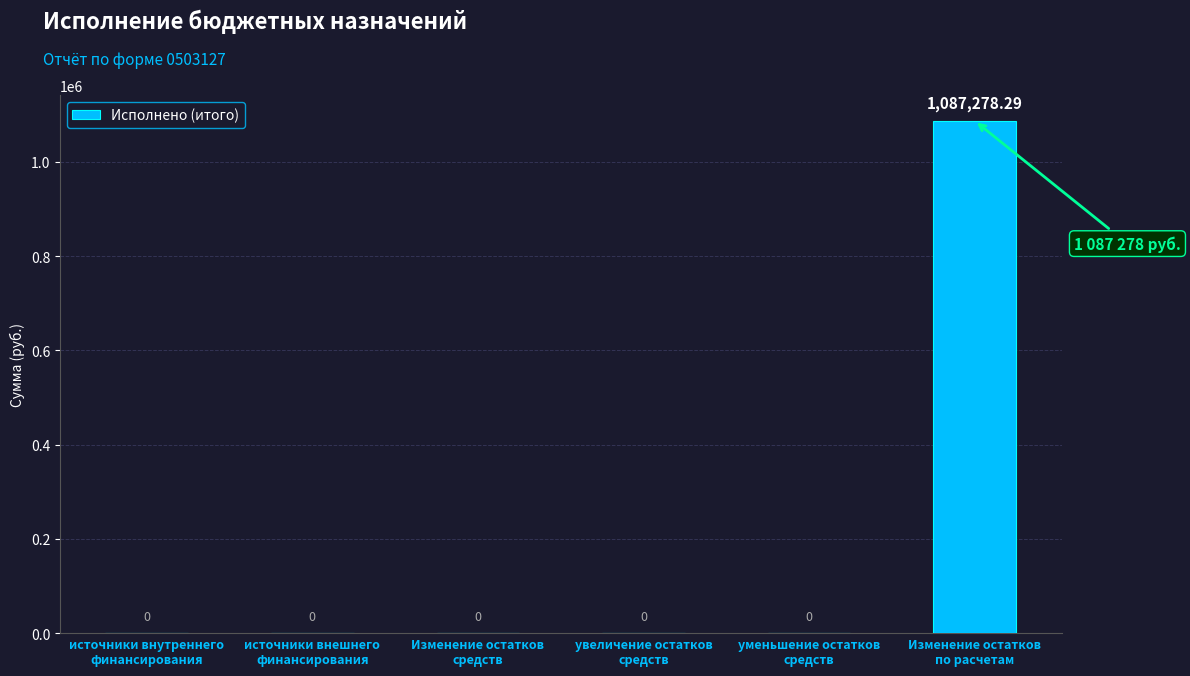

Rank the categories by value from lowest to highest.

источники внутреннего
финансирования, источники внешнего
финансирования, Изменение остатков
средств, увеличение остатков
средств, уменьшение остатков
средств, Изменение остатков
по расчетам